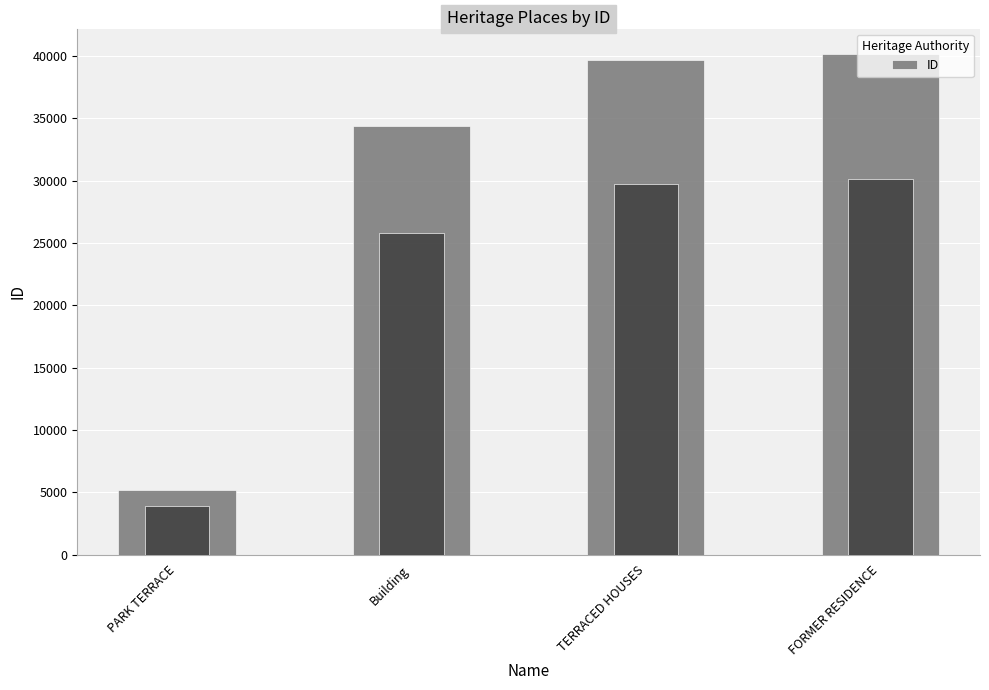

What is the difference between the values at PARK TERRACE and Building?

29218